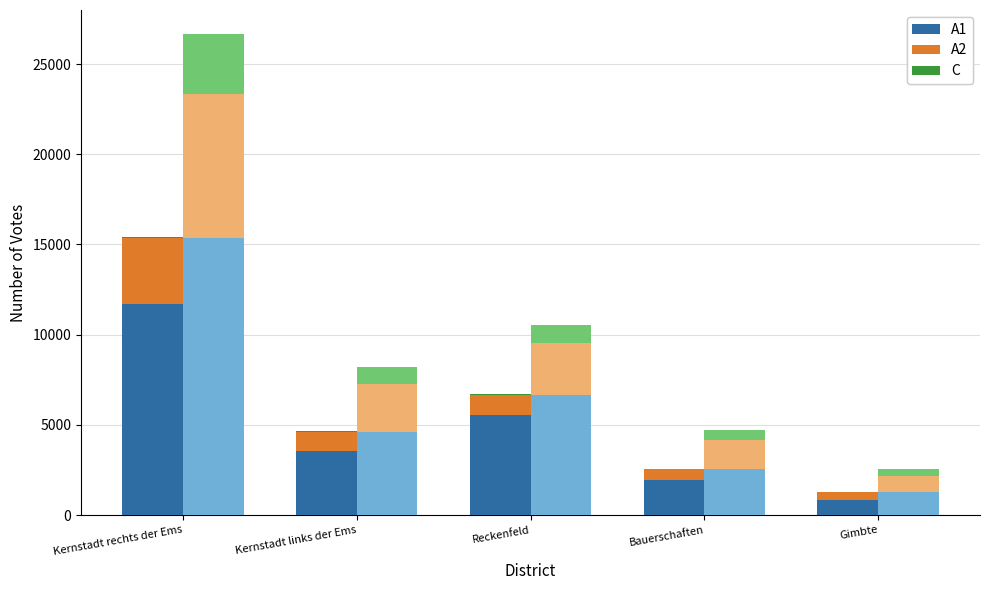

Which label corresponds to the largest value in the chart?

Kernstadt rechts der Ems